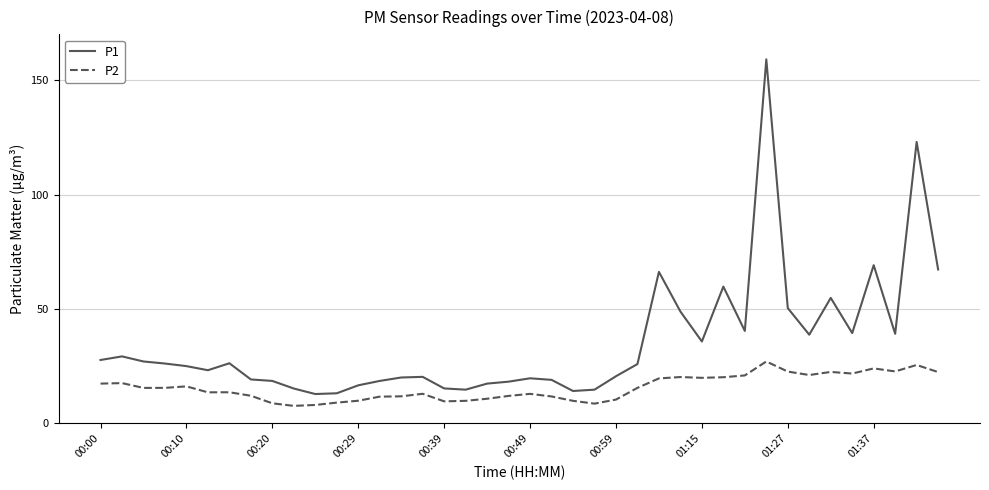

Rank the series by their maximum value, from lowest to highest.

P2, P1